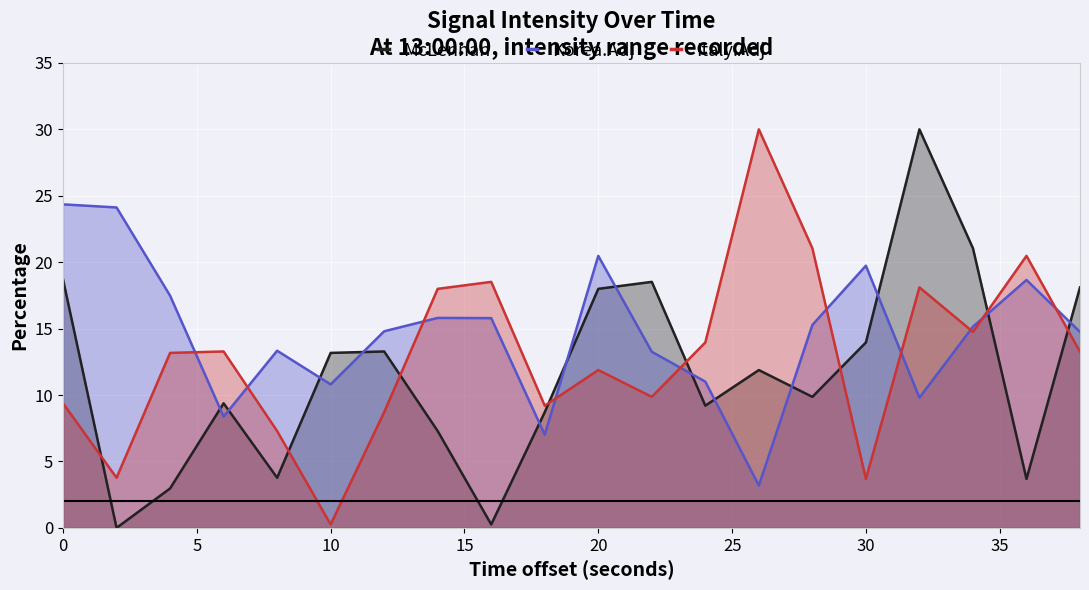

Count the number of data series in this chart.

3